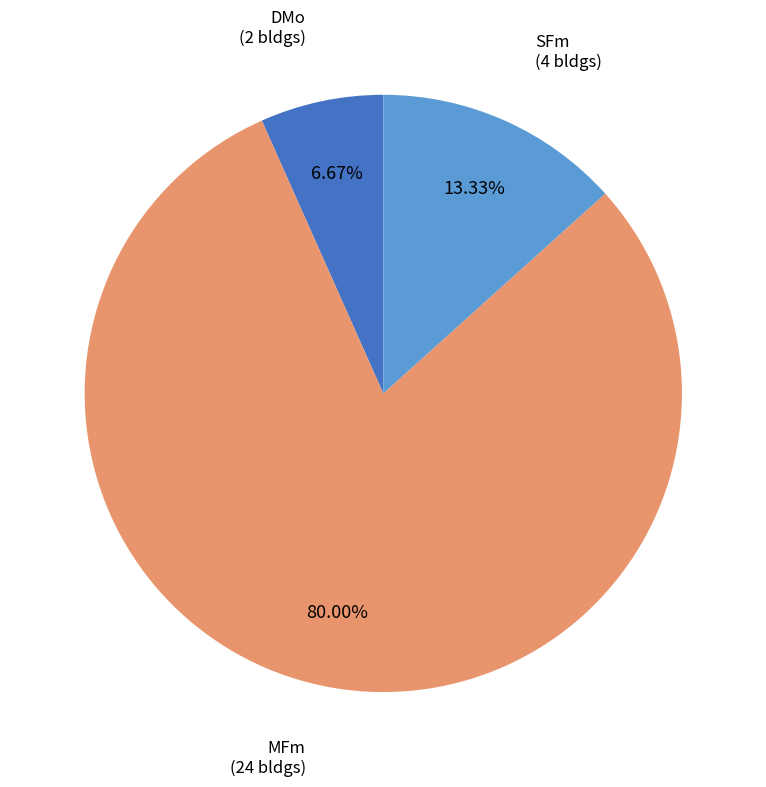

What is the largest slice in the pie chart?

MFm